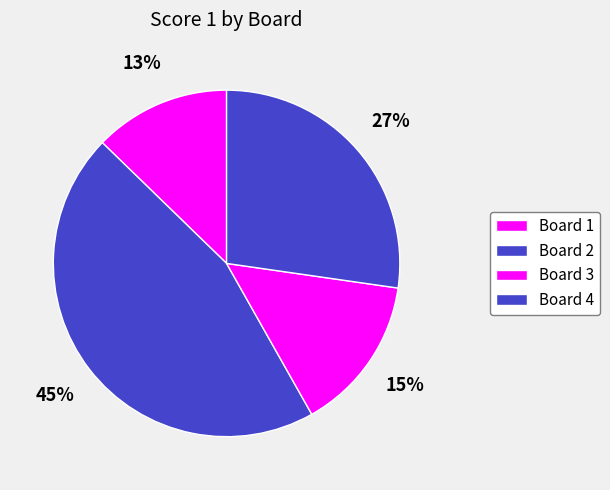

True or false: Board 3 accounts for 15% of the total.

True